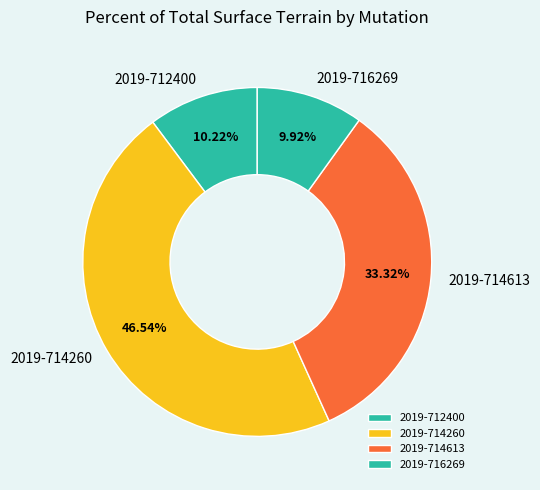

Which has a higher value, 2019-714260 or 2019-712400?

2019-714260